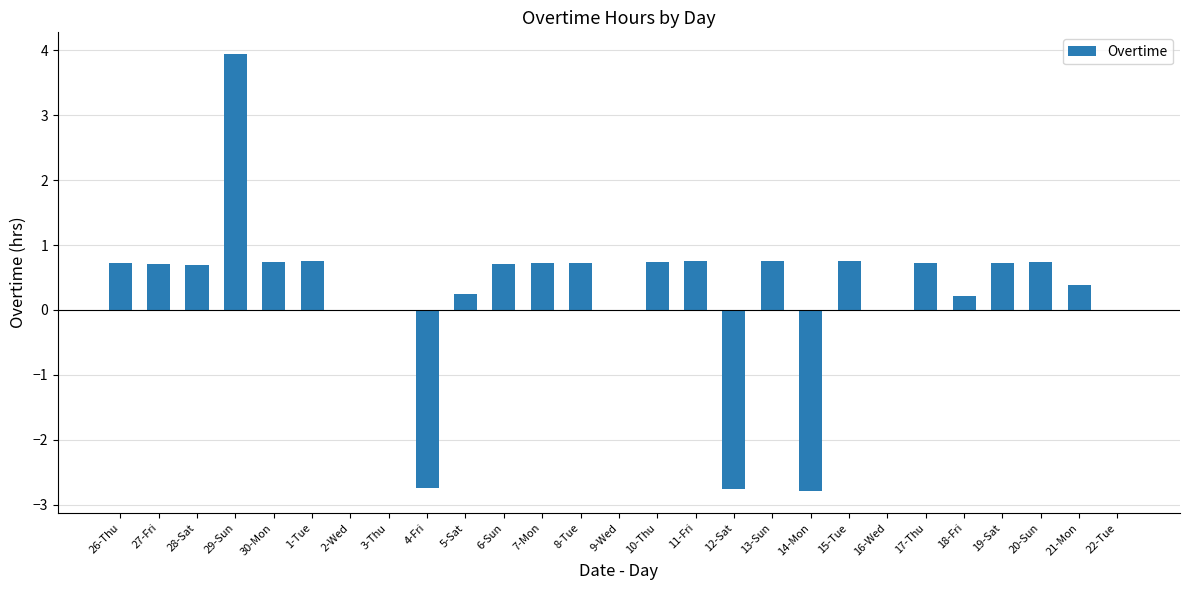

What is the change in value from 11-Fri to 18-Fri?

-0.5